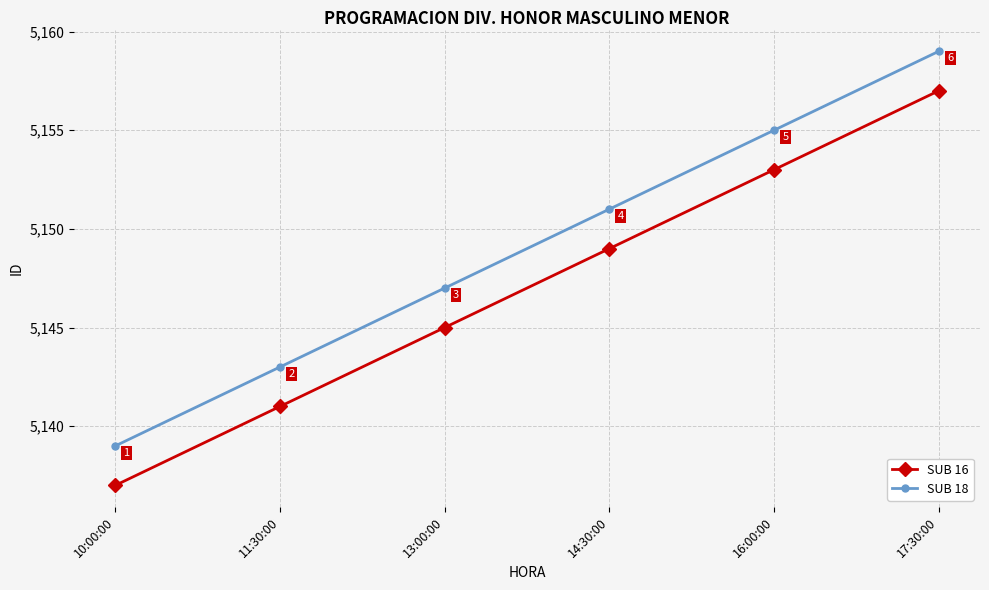

How many SUB 16 values are between 5141 and 5153?

4